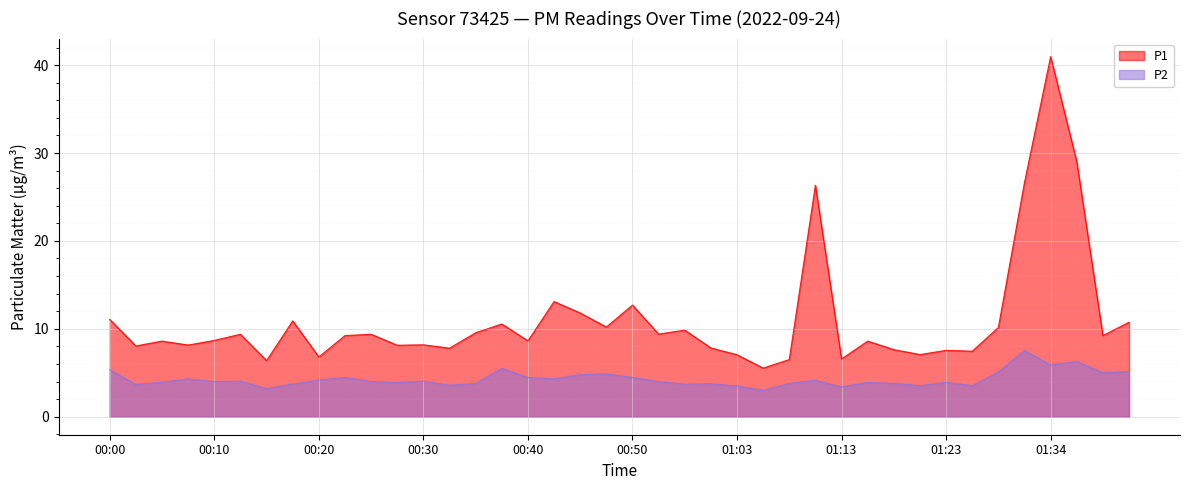

What is the label of the 39th point from the left?

01:39